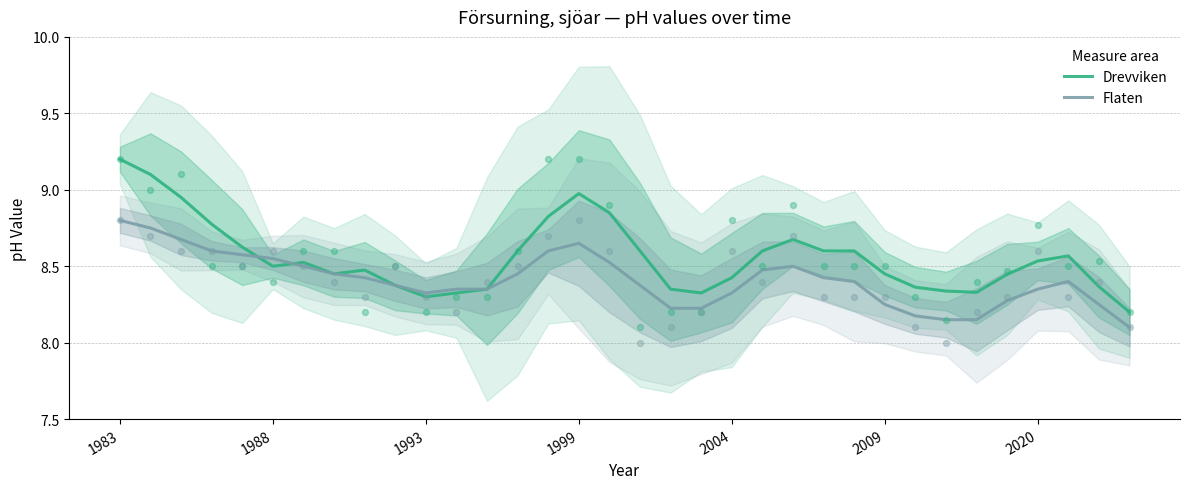

Which series reaches the maximum Y coordinate?

Drevviken